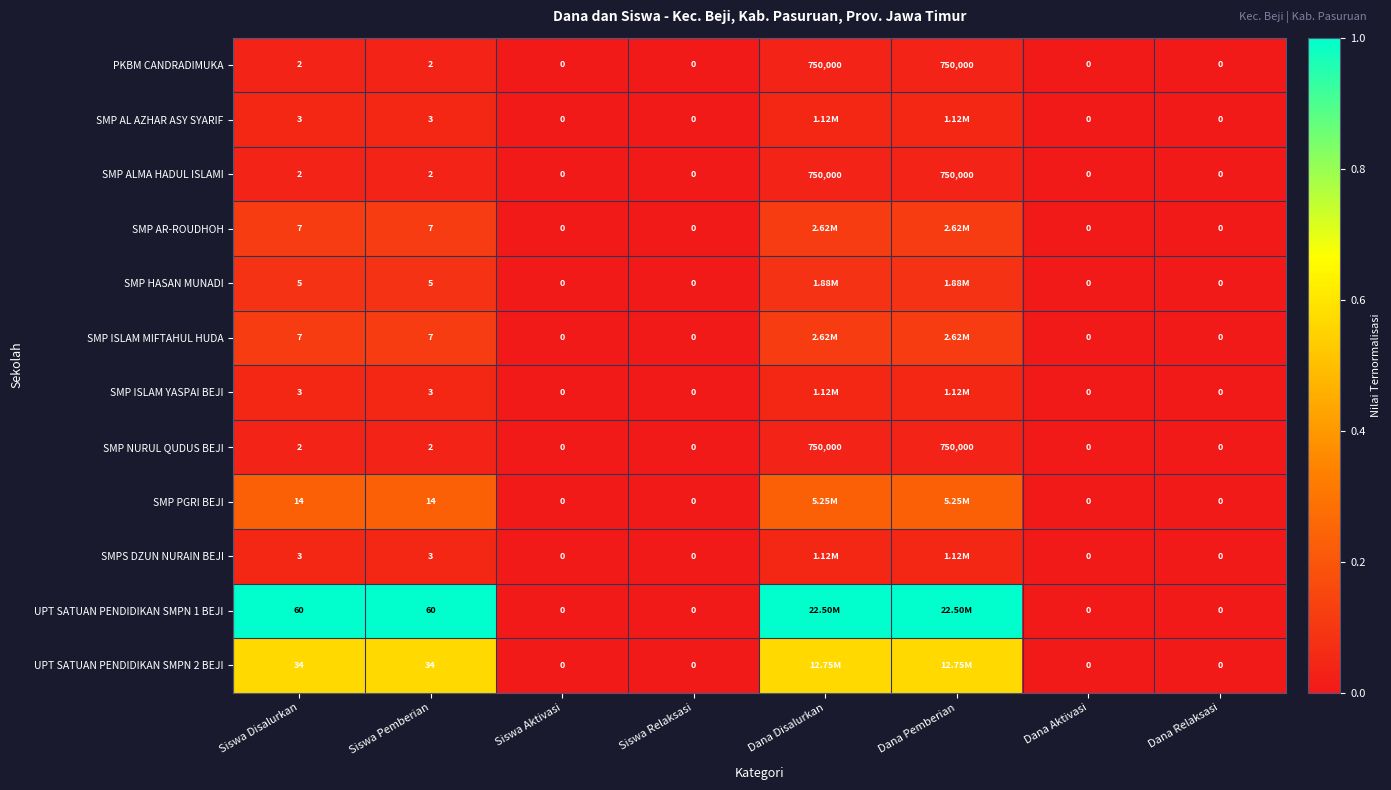

How many data points in SMP AL AZHAR ASY SYARIF are above 0?

4